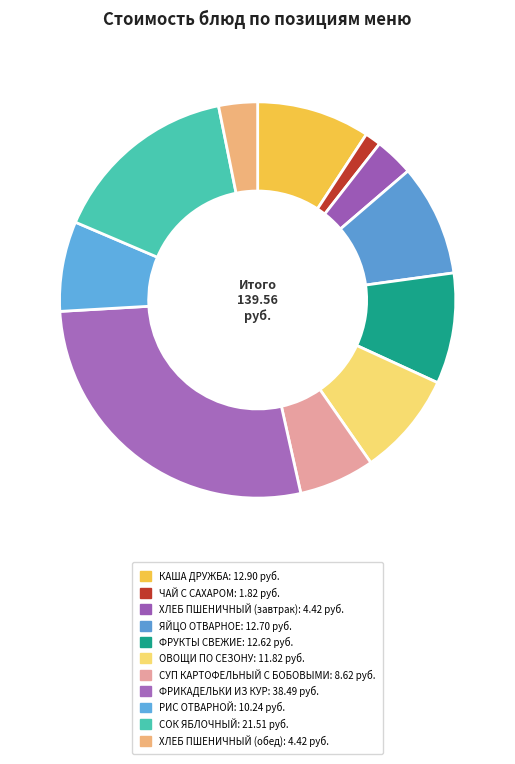

Count the number of slices in the pie.

11